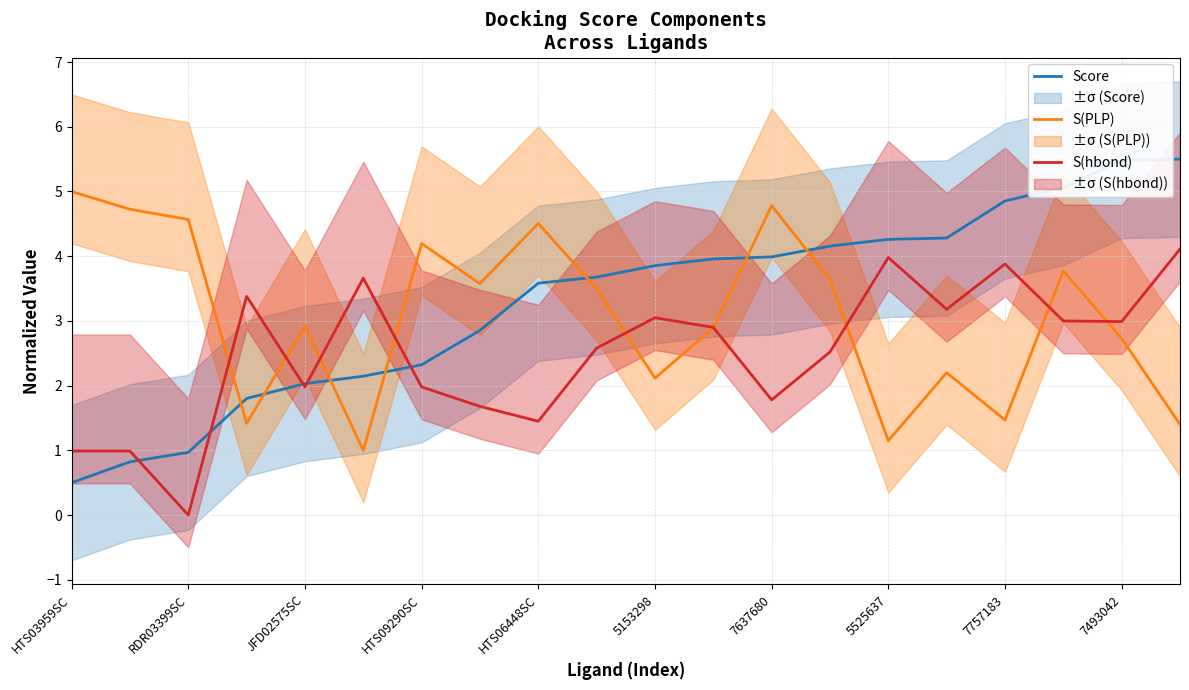

What is the minimum value for S(PLP)?

1.0